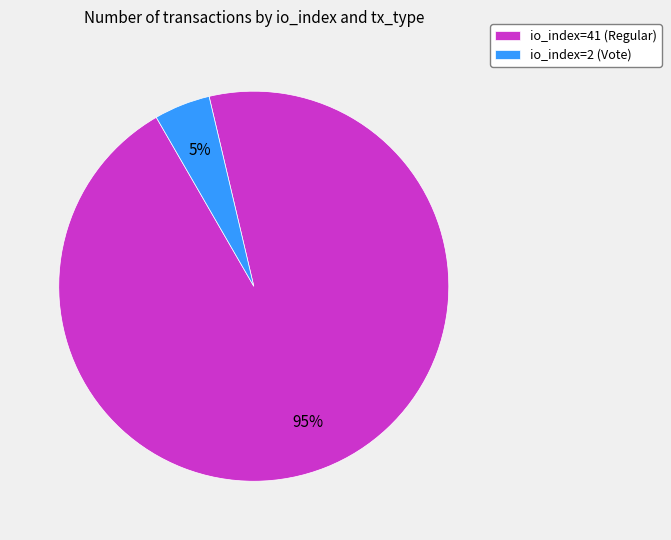

To the nearest percent, what percentage of the pie is io_index=41 (Regular)?

95%